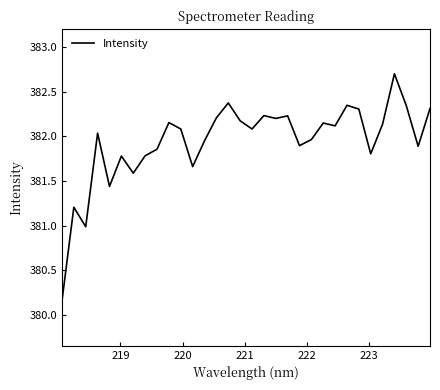

What is the difference between the maximum and minimum values?

2.5